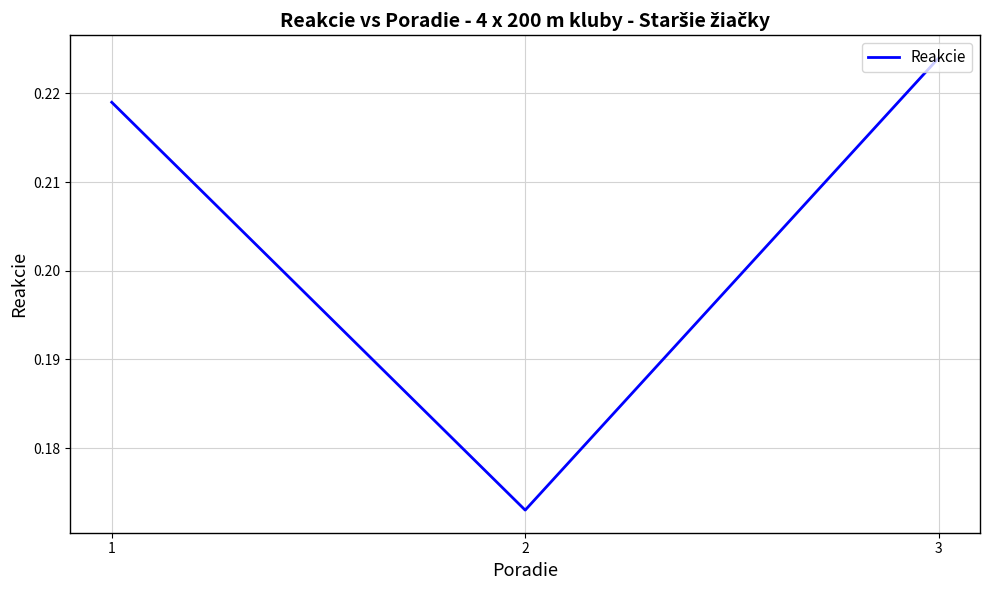

Which label corresponds to the largest value in the chart?

3